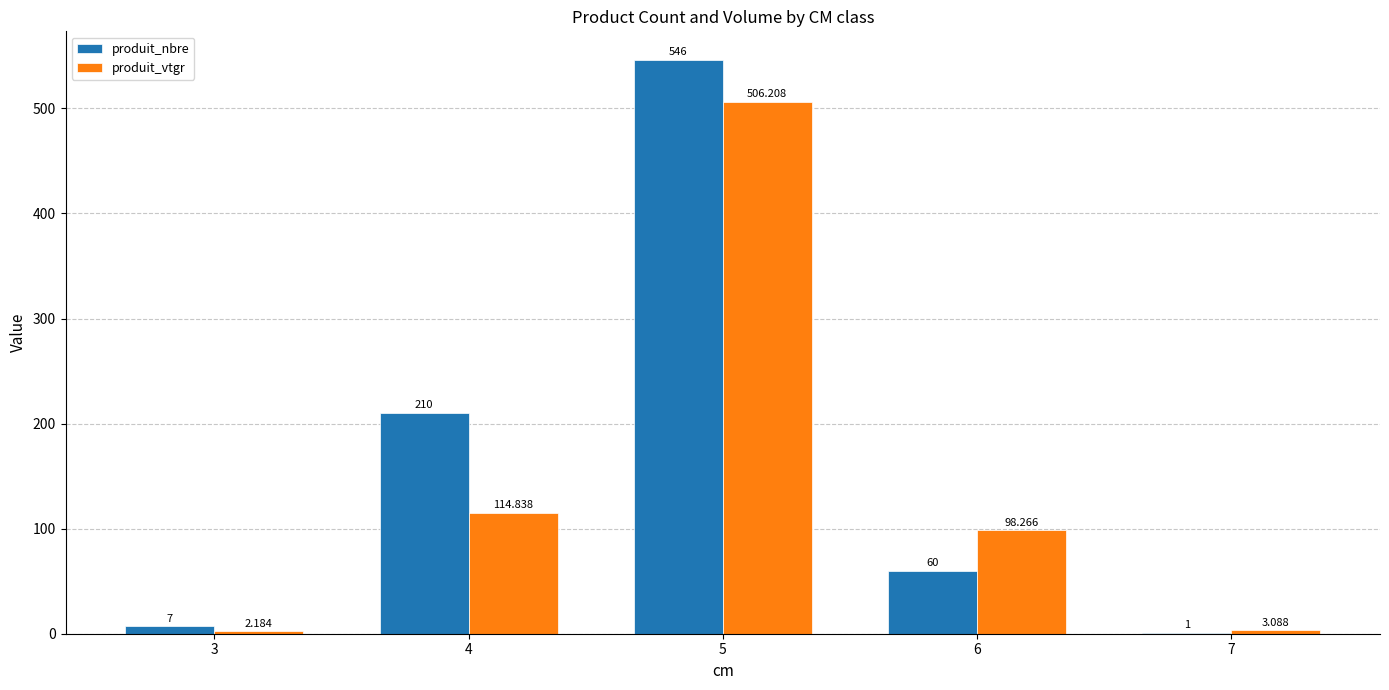

At which category does the chart reach its peak across all series?

5